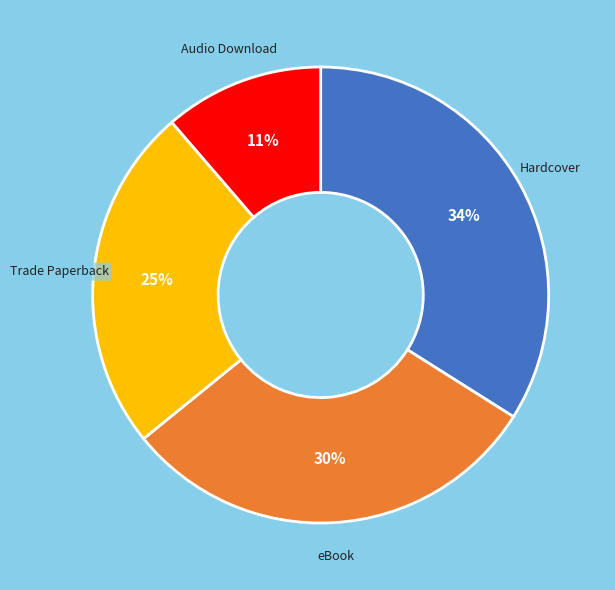

What is the smallest slice in the pie chart?

Audio Download